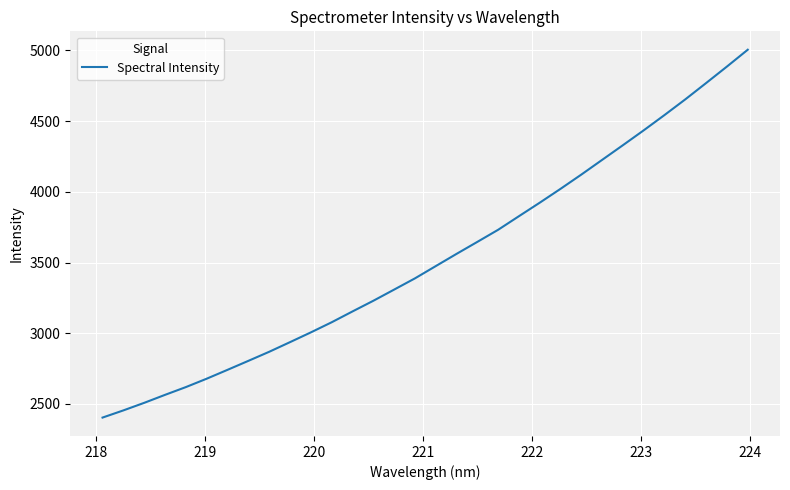

What is the smallest value displayed?

2403.8